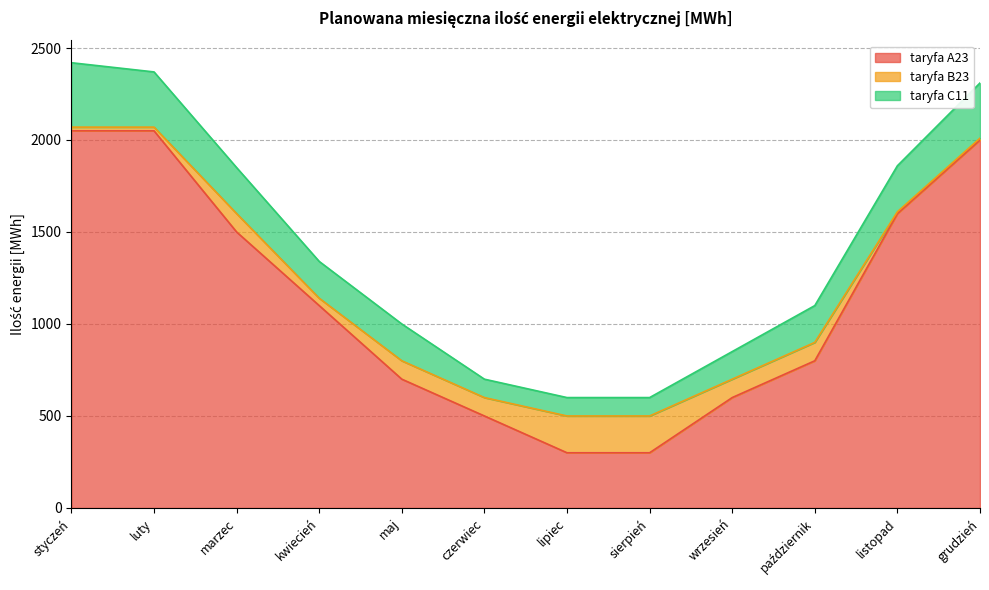

How many categories are shown in the chart?

12